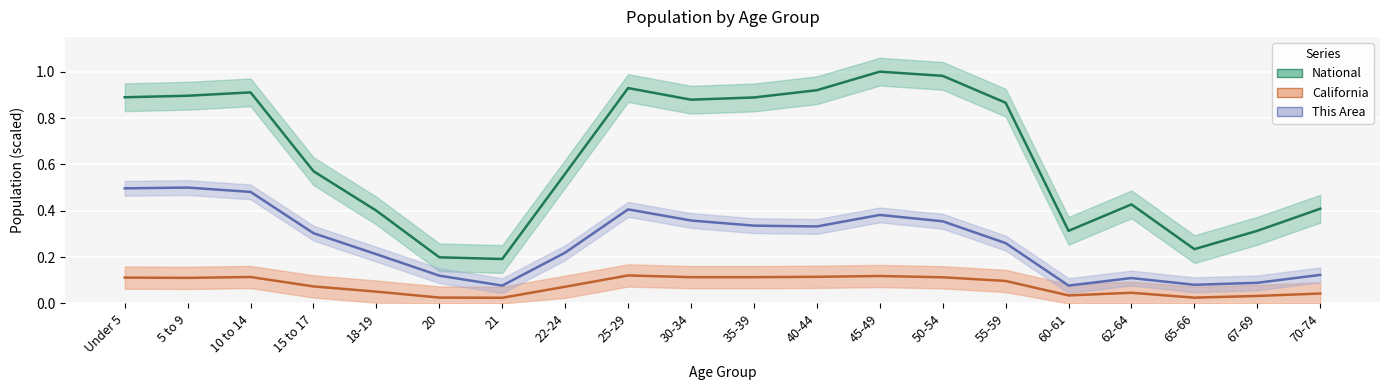

How many lines are shown in the chart?

3